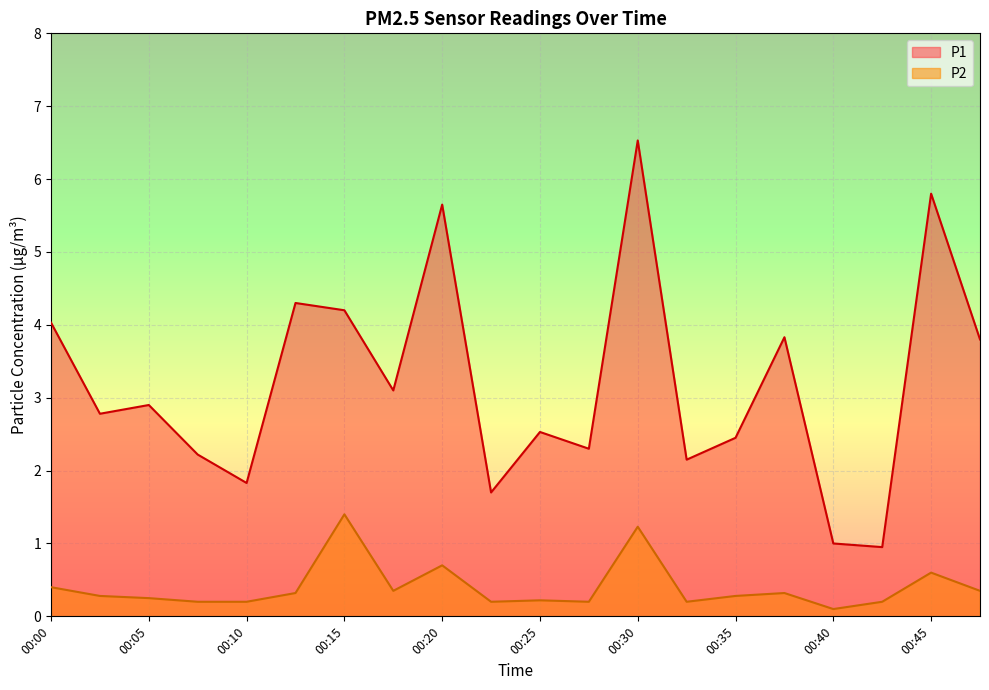

True or false: P1 and P2 intersect in this chart.

False